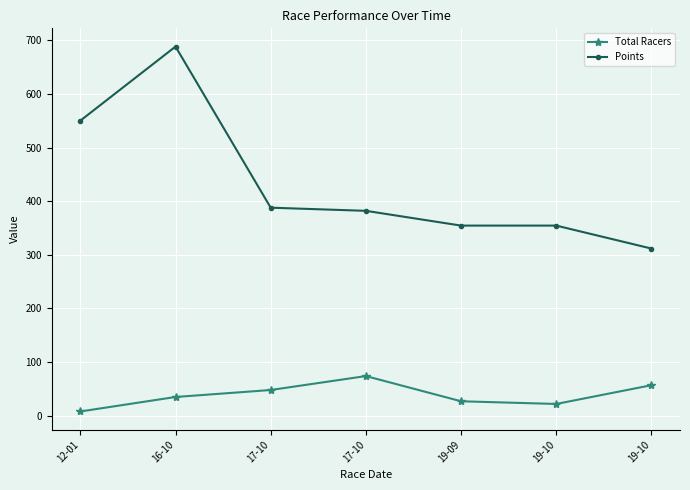

What is the label of the 3rd point from the left?

17-10